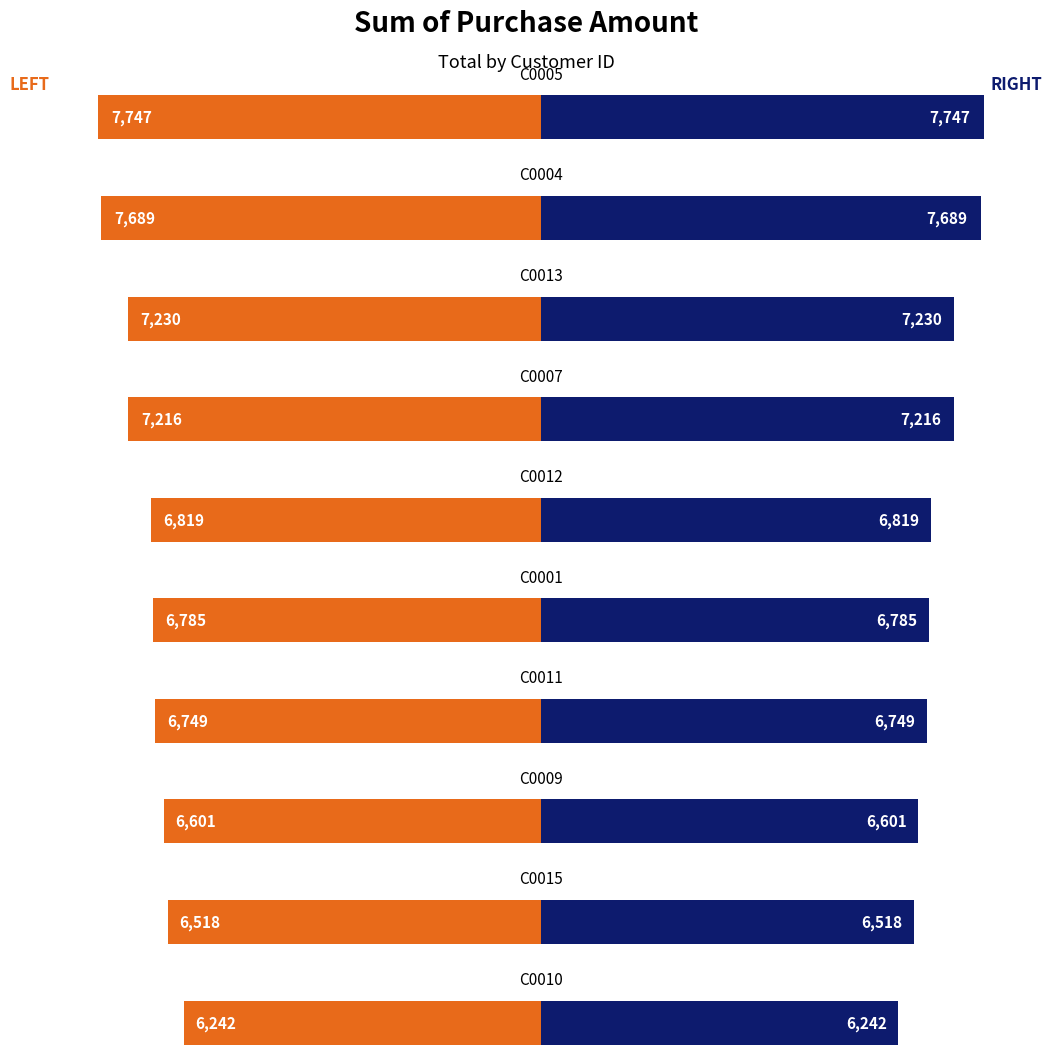

Does the chart contain any negative values?

No